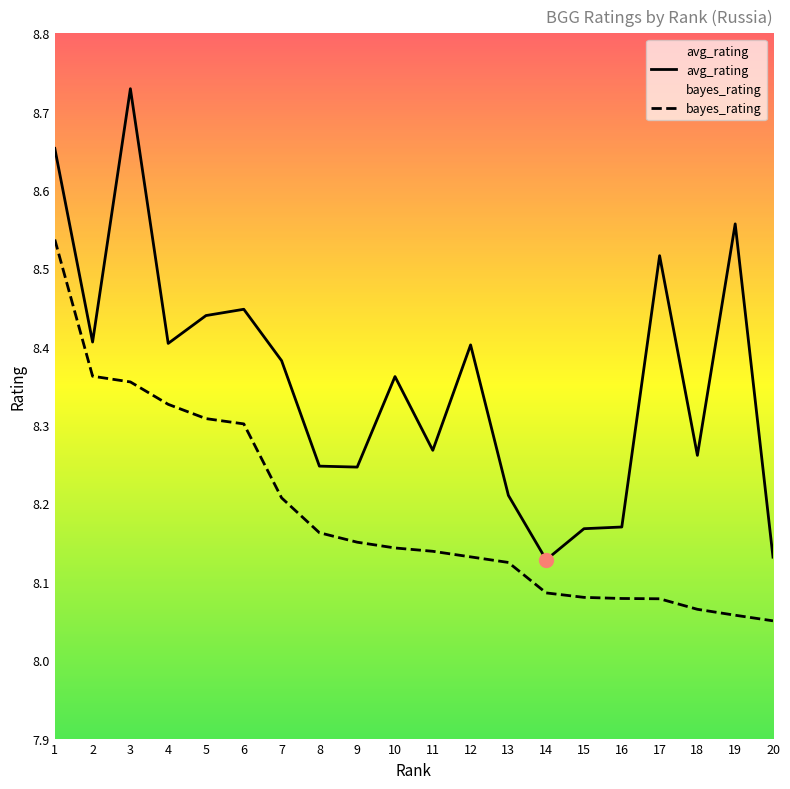

How many distinct data groups are displayed?

2